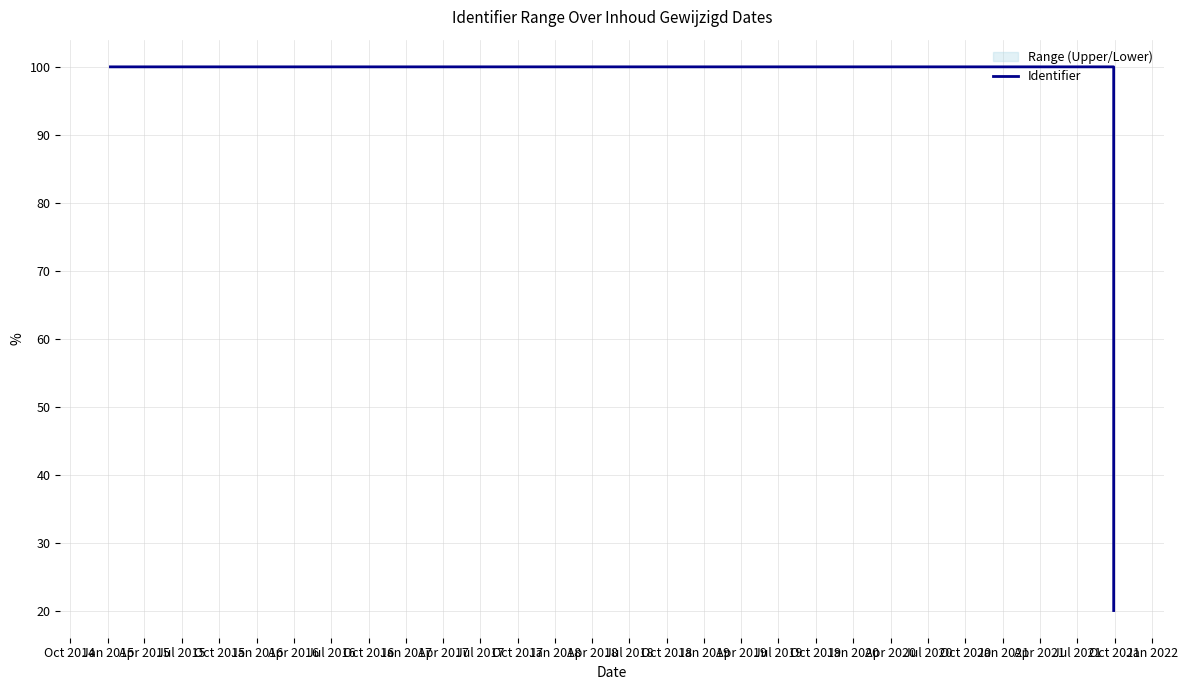

What is the ratio of the value at Apr 2015 to the value at Jan 2015?

1.0